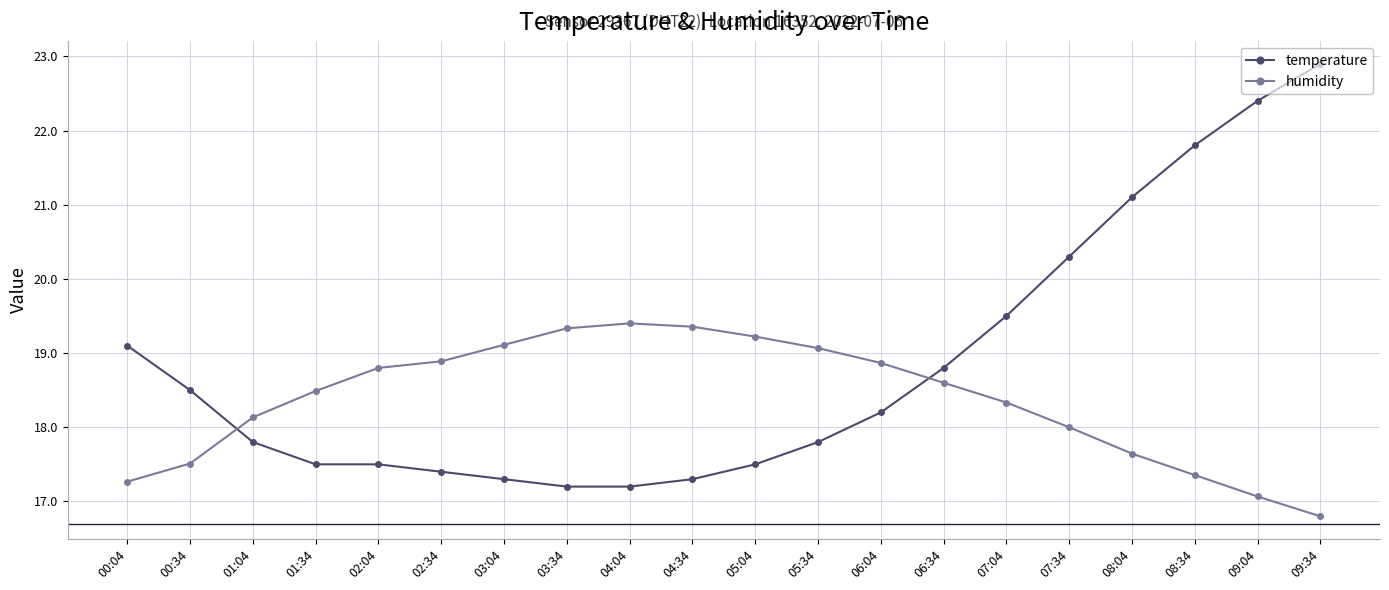

Read the temperature value at 09:04.

22.4